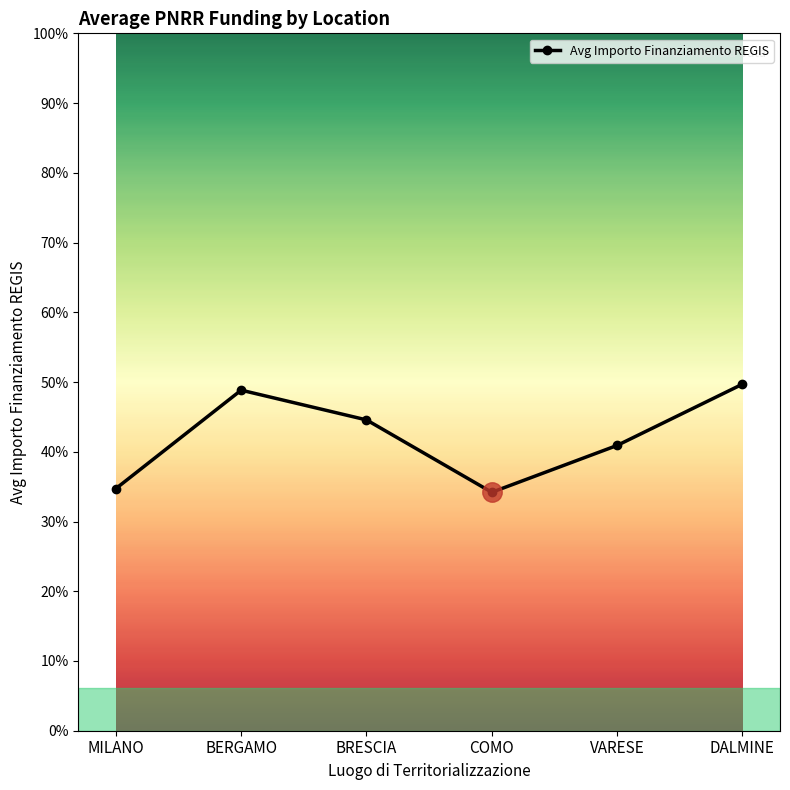

The chart shows a value of 18888.8 at BRESCIA. True or false?

False